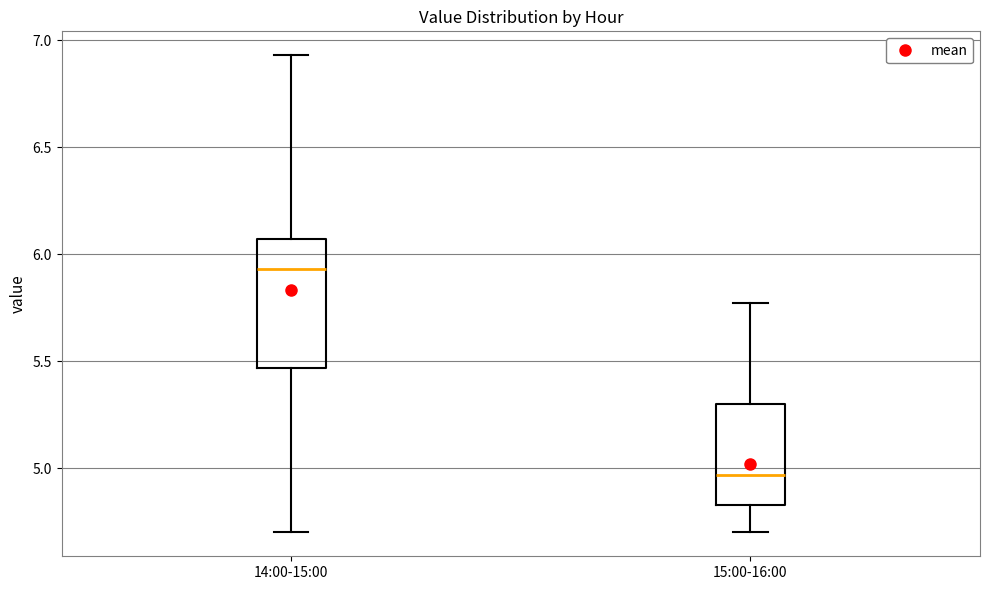

Where is the lower edge of the box for 14:00-15:00 on the y-axis? The values are not printed on the chart, so give them approximately, as read against the axis.

5.45